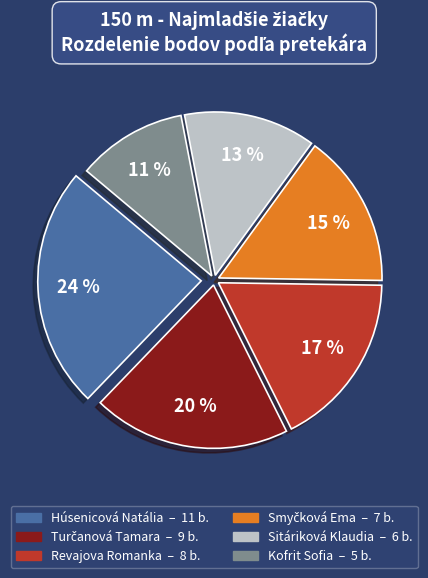

The Sitáriková Klaudia slice represents 18% of the pie. True or false?

False